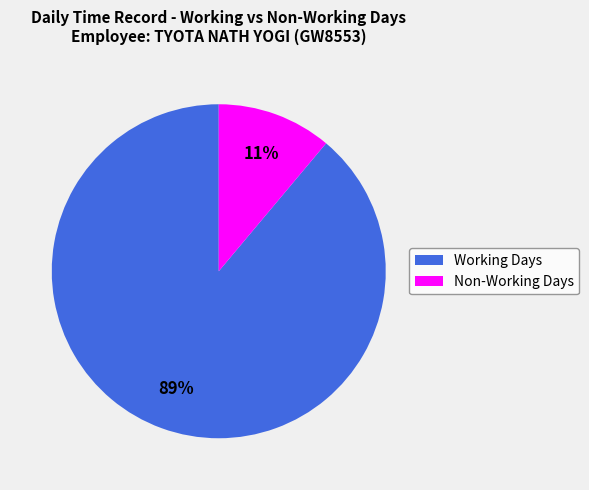

Rank the categories by value from highest to lowest.

Working Days, Non-Working Days